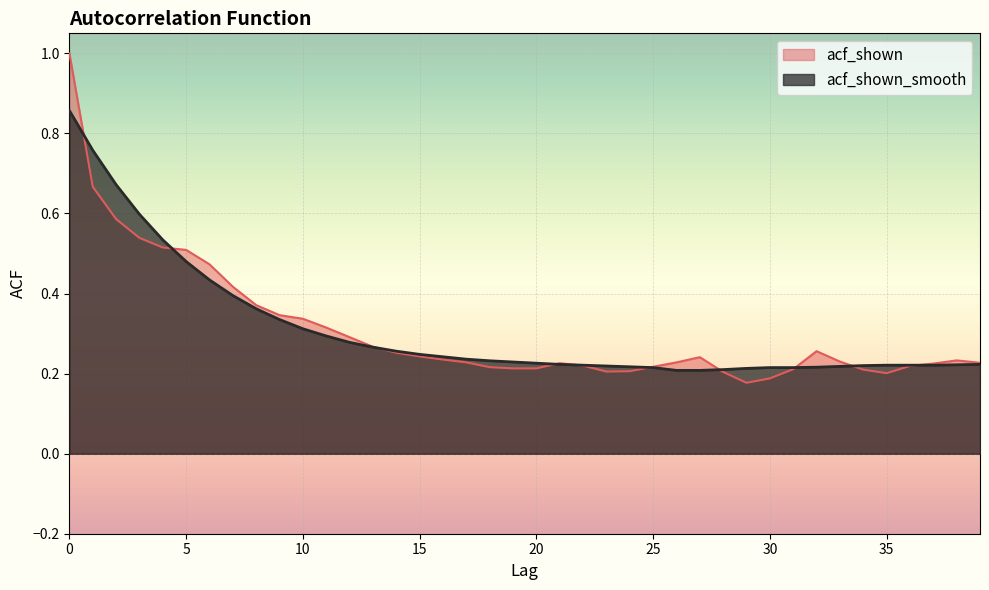

Reading left to right, what are all the values shown in this chart?

acf_shown: 1.0	0.7	0.6	0.5	0.5	0.5	0.5	0.4	0.4	0.3	0.3	0.3	0.3	0.3	0.3	0.2	0.2	0.2	0.2	0.2	0.2	0.2	0.2	0.2	0.2	0.2	0.2	0.2	0.2	0.2	0.2	0.2	0.3	0.2	0.2	0.2	0.2	0.2	0.2	0.2
acf_shown_smooth: 0.9	0.8	0.7	0.6	0.5	0.5	0.4	0.4	0.4	0.3	0.3	0.3	0.3	0.3	0.3	0.2	0.2	0.2	0.2	0.2	0.2	0.2	0.2	0.2	0.2	0.2	0.2	0.2	0.2	0.2	0.2	0.2	0.2	0.2	0.2	0.2	0.2	0.2	0.2	0.2